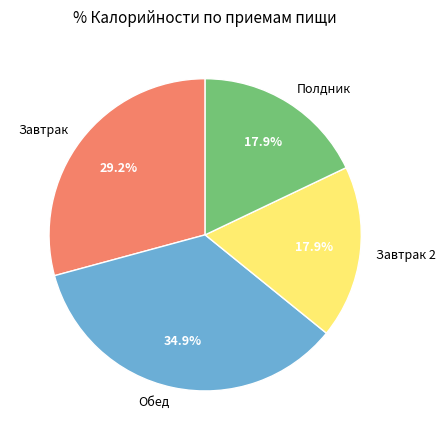

How many segments does this pie chart have?

4